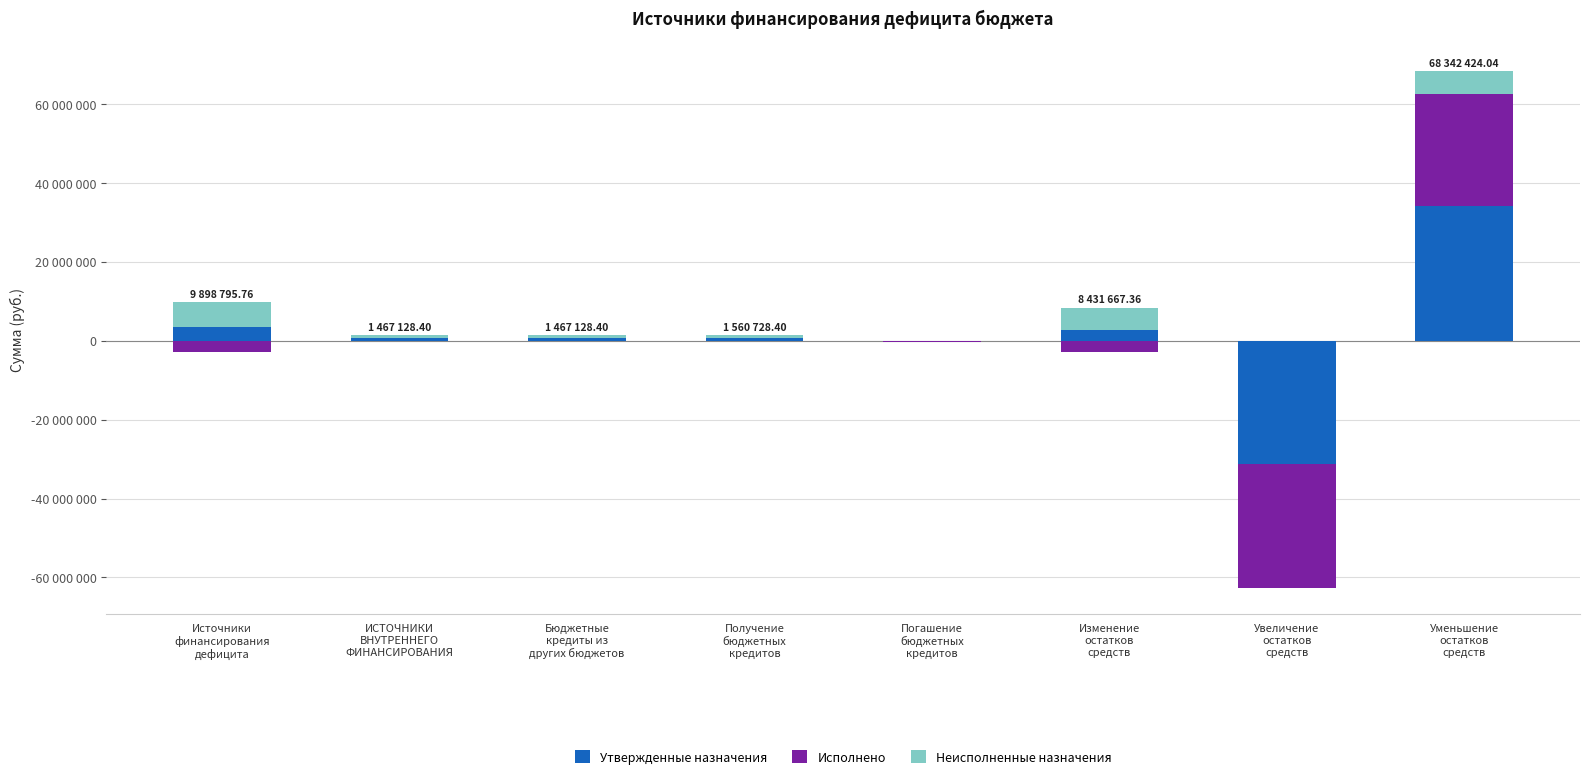

At how many categories does at least one series exceed 14280234?

1